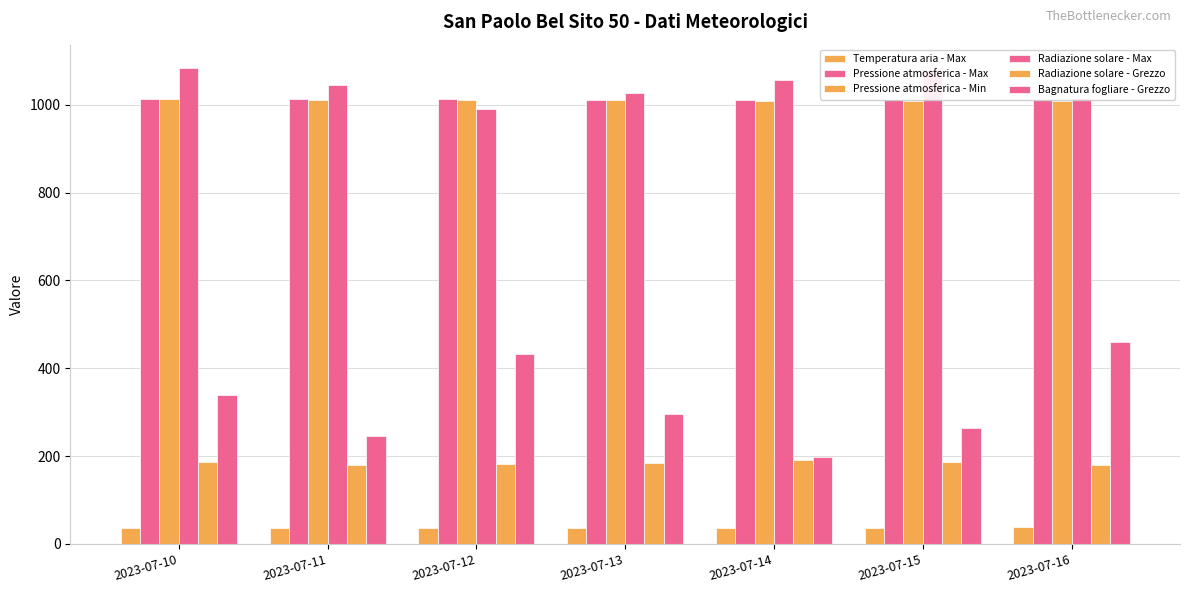

How many series are shown in this chart?

6